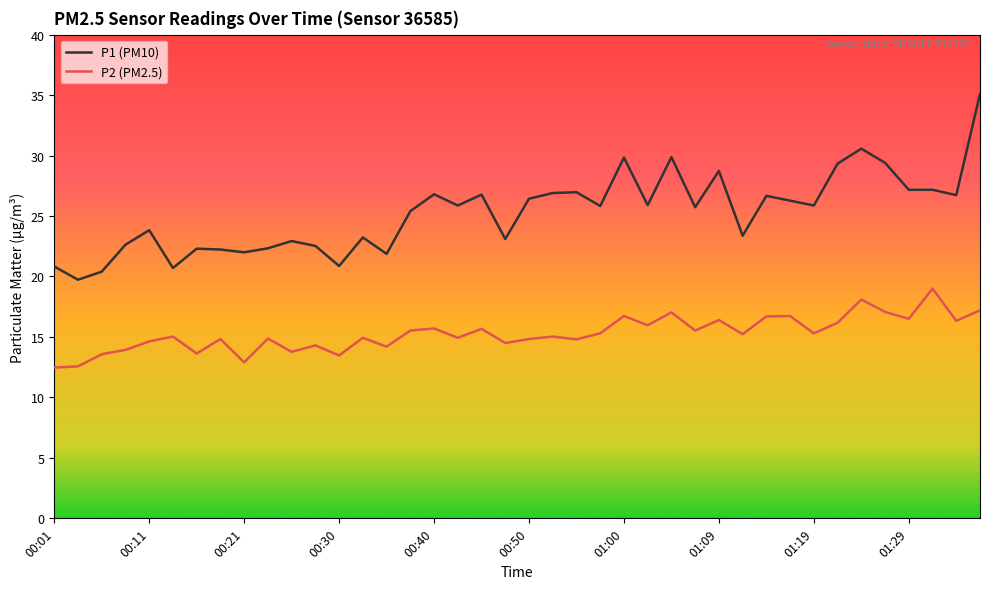

Rank the series by their maximum value, from lowest to highest.

P2 (PM2.5), P1 (PM10)